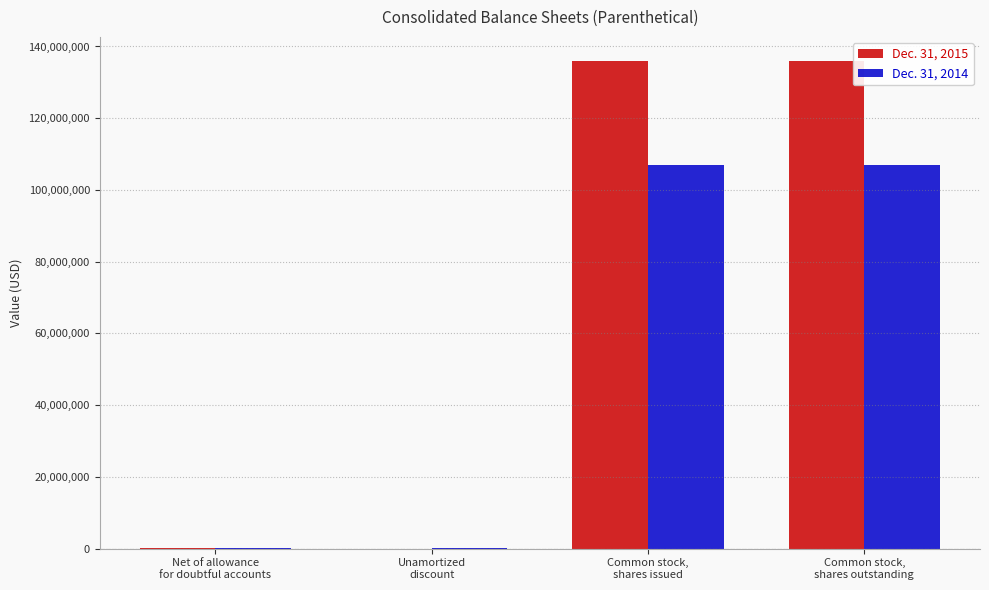

The value of Dec. 31, 2015 at Common stock,
shares issued is 203136983. True or false?

False